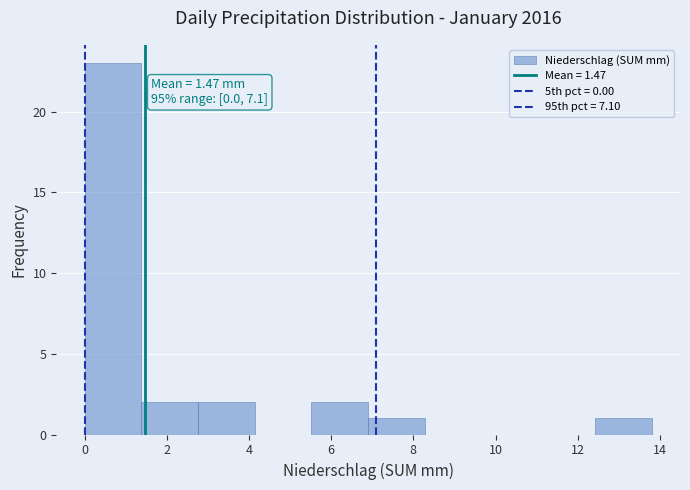

Over which range of the x-axis is the bar tallest?

0.00 to 1.38